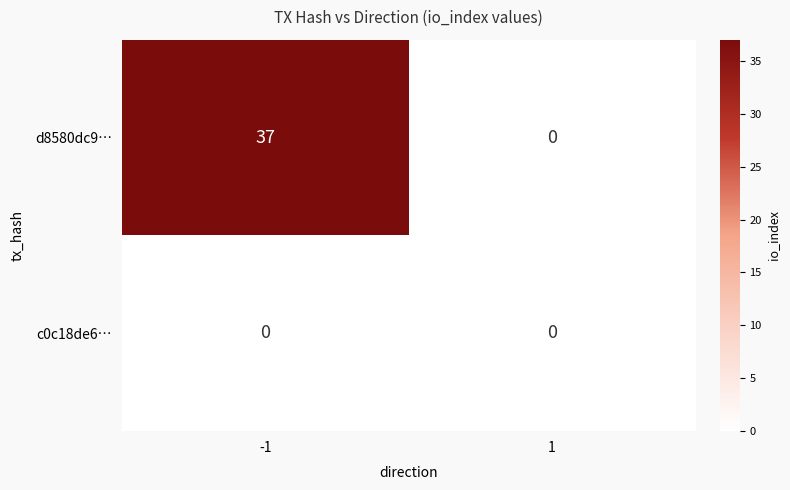

What is the highest value of the d8580dc9… series?

37